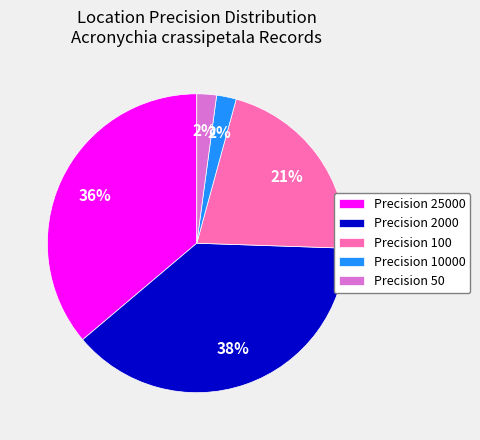

True or false: Precision 2000 accounts for 38% of the total.

True